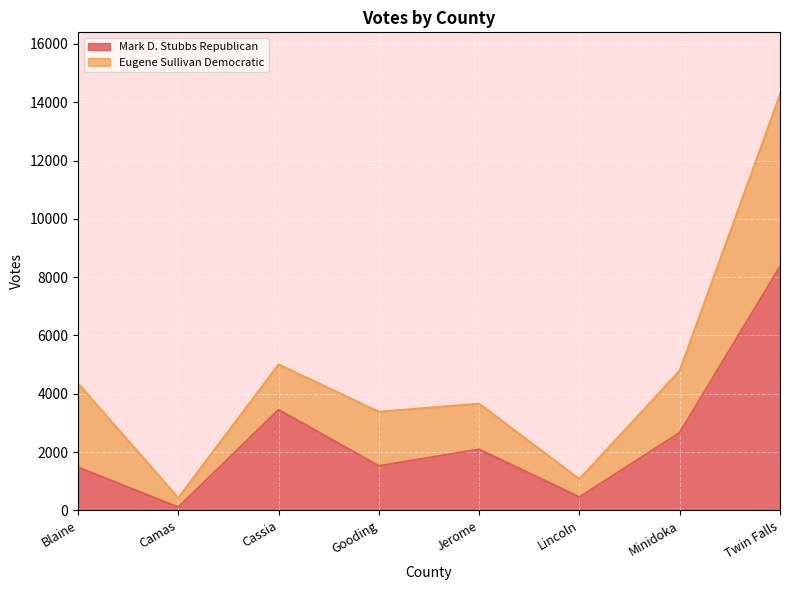

What is the greatest value displayed?

8364